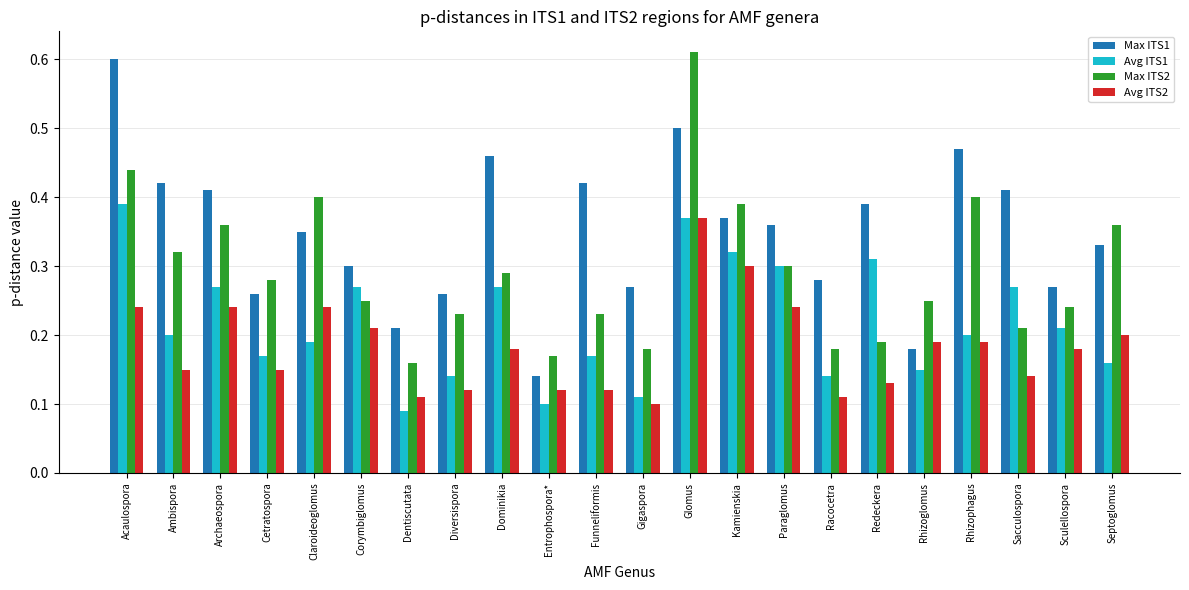

What is the sum of all Avg ITS2 values?

4.0